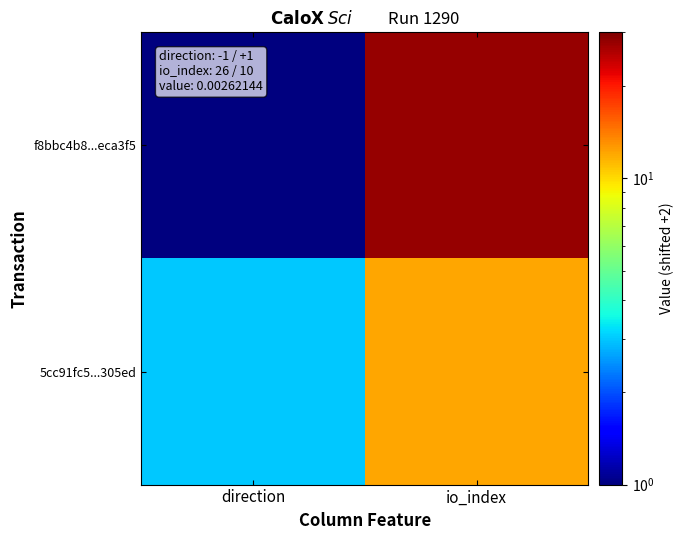

Reading right to left, extract all data points from this chart.

f8bbc4b8...eca3f5: io_index=28	direction=1
5cc91fc5...305ed: io_index=12	direction=3